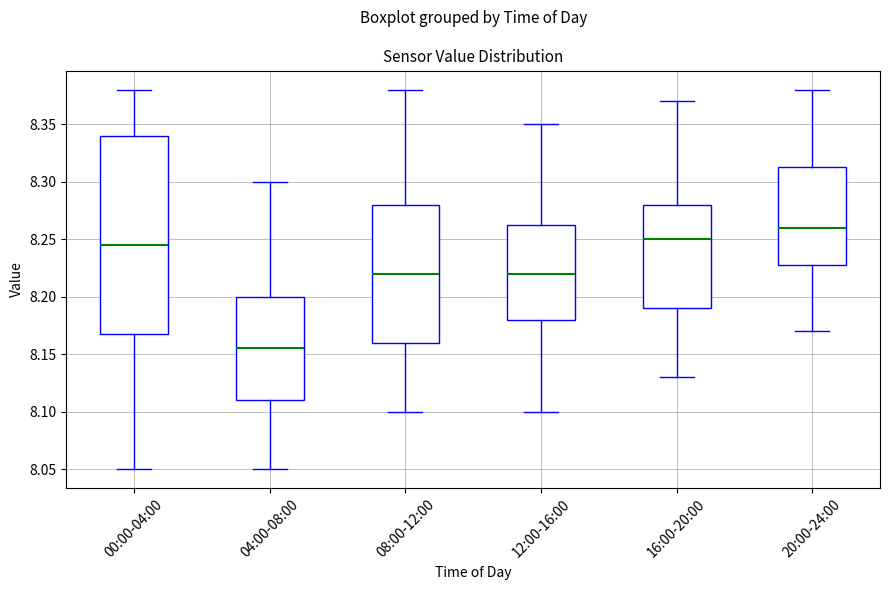

Which box's median line is the highest?

20:00-24:00